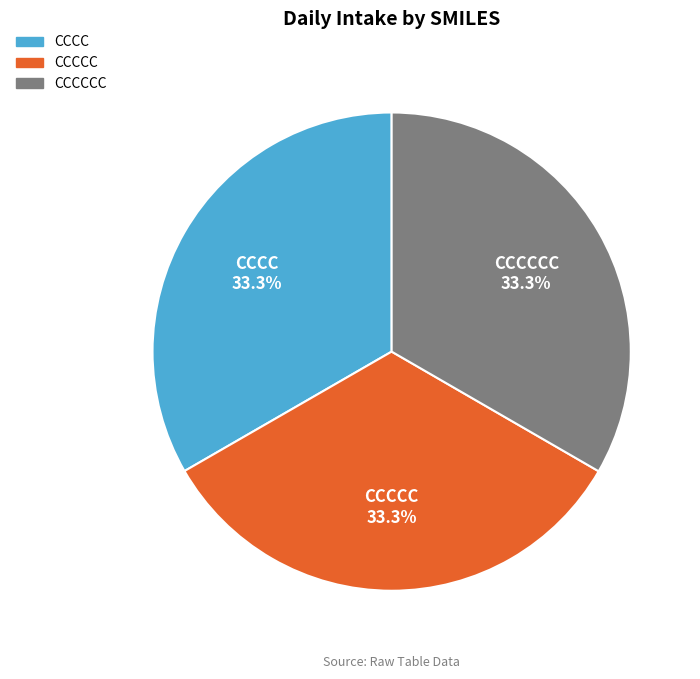

To the nearest percent, what is the combined percentage of CCCC and CCCCC?

67%